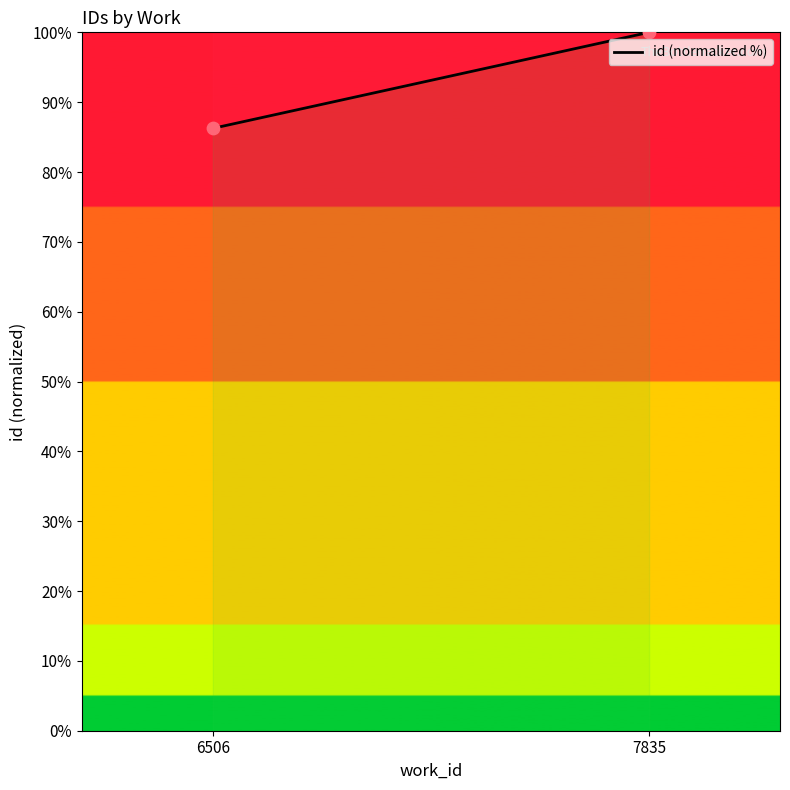

What is the average Y value?

93.1